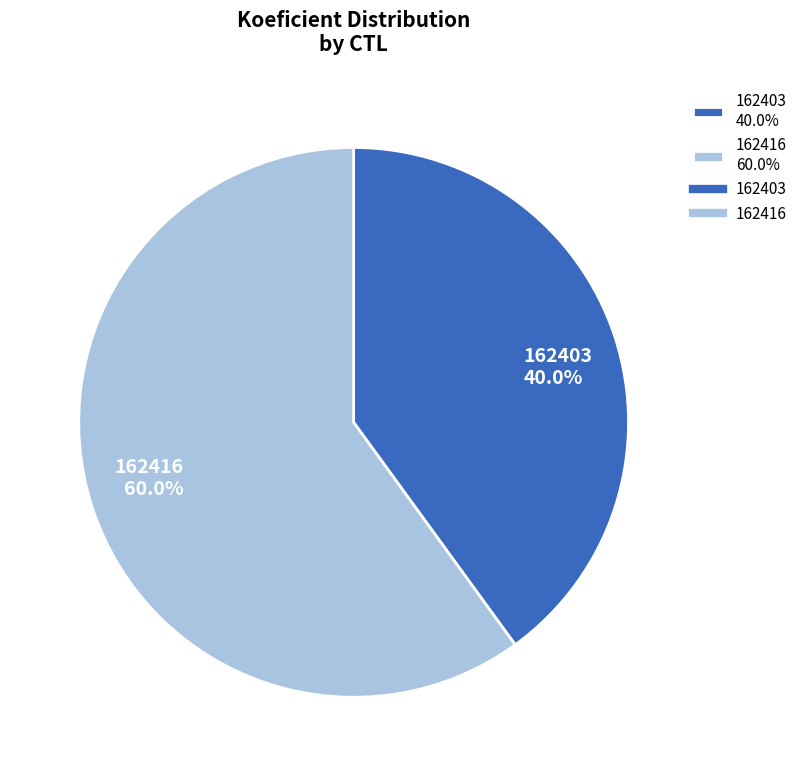

Do 162403 and 162416 together represent more than half of the pie?

Yes